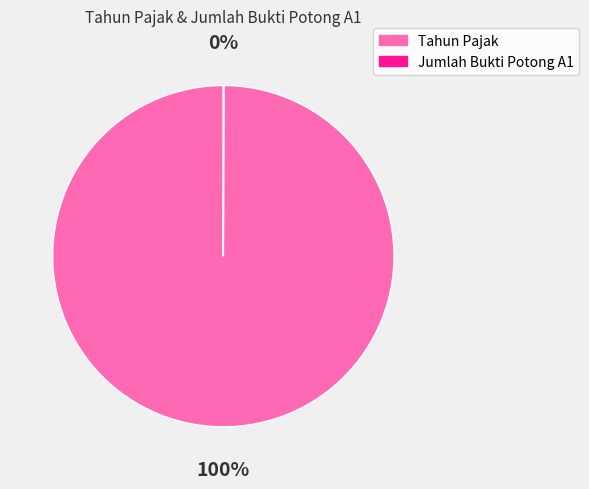

Which slice is the largest?

Tahun Pajak